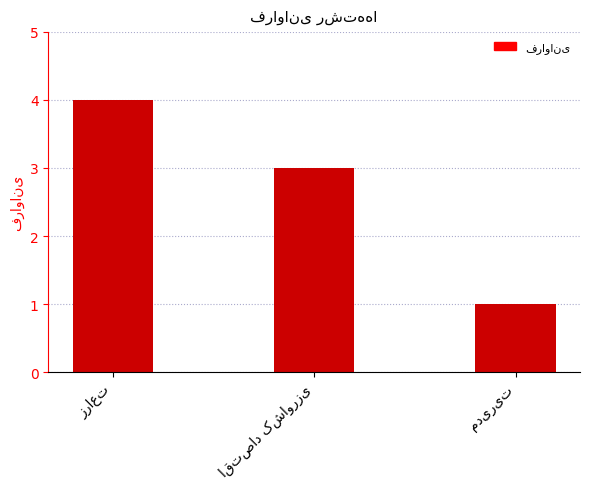

What is the maximum value shown in the chart?

4